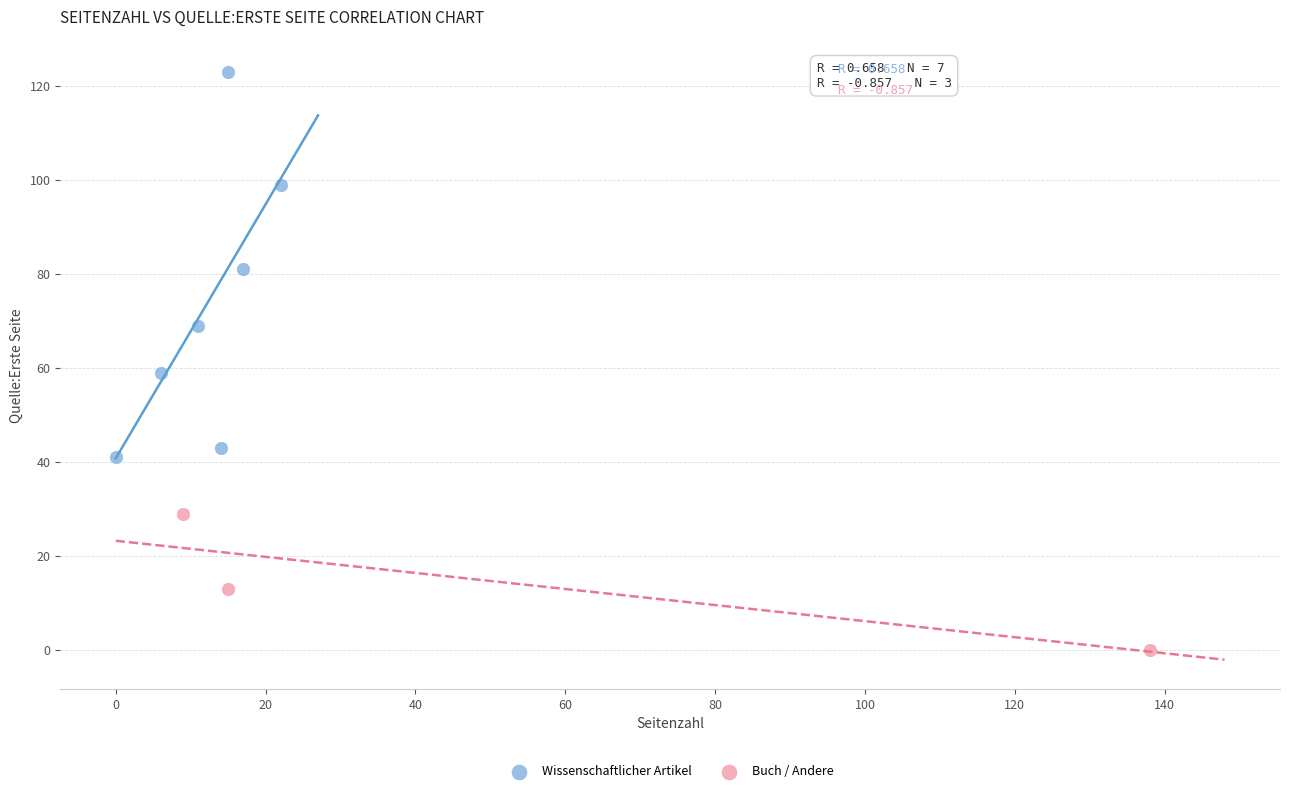

Which series contains the highest Y value?

Wissenschaftlicher Artikel